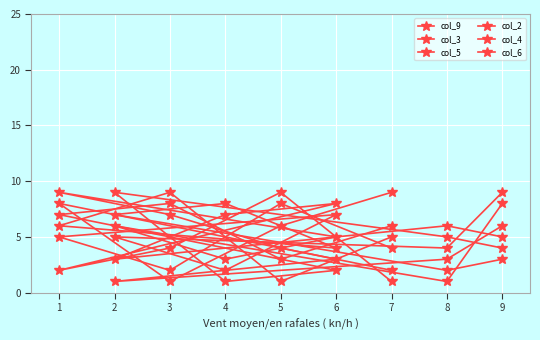

What is the difference between the maximum and minimum values in the col_3 series?

7